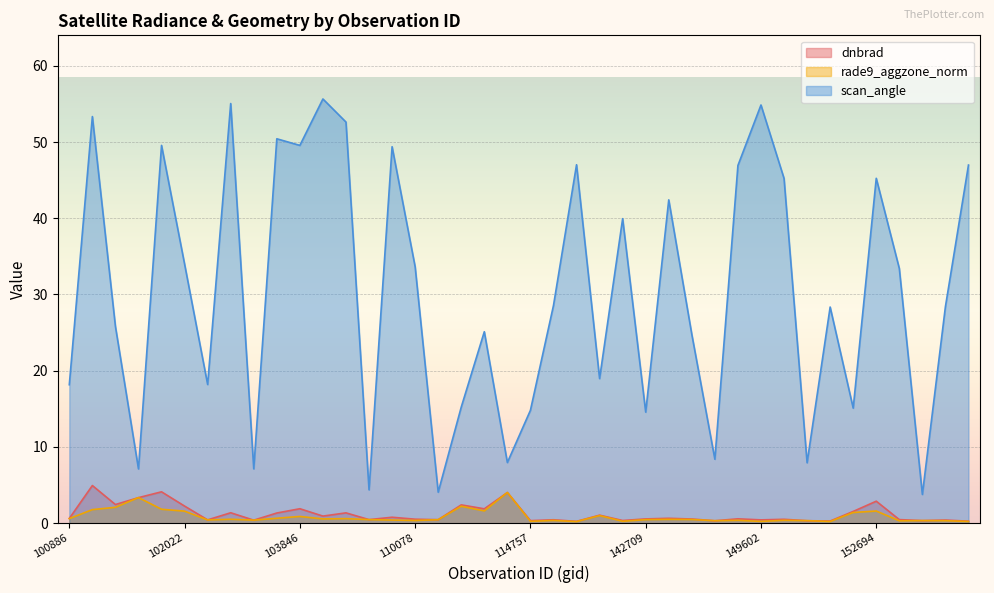

At which category does scan_angle reach its first local valley?

101518